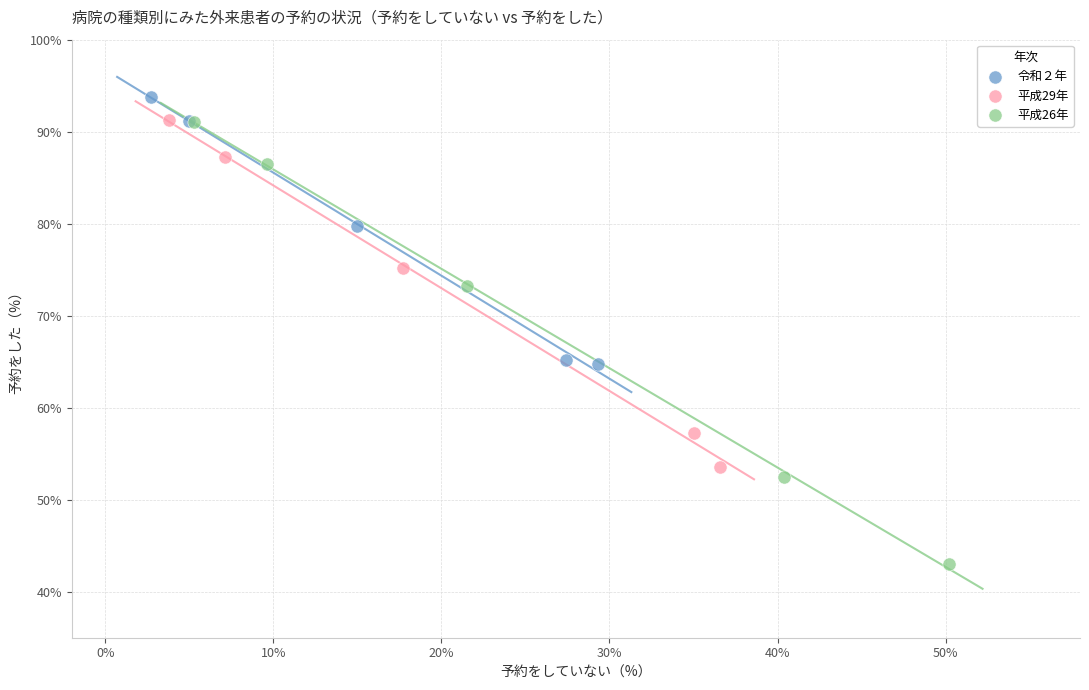

Which series has the largest Y range (max minus min)?

平成26年